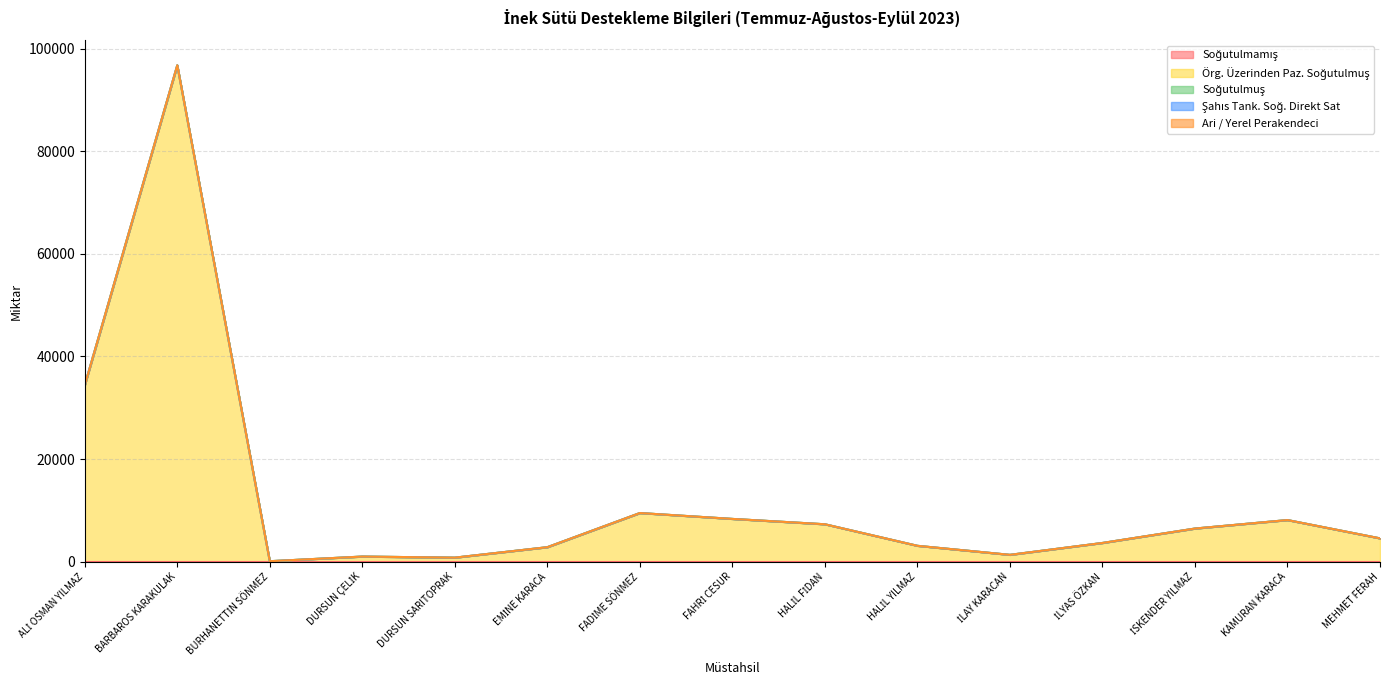

True or false: Şahıs Tank. Soğ. Direkt Sat and Soğutulmamış cross at least once.

False